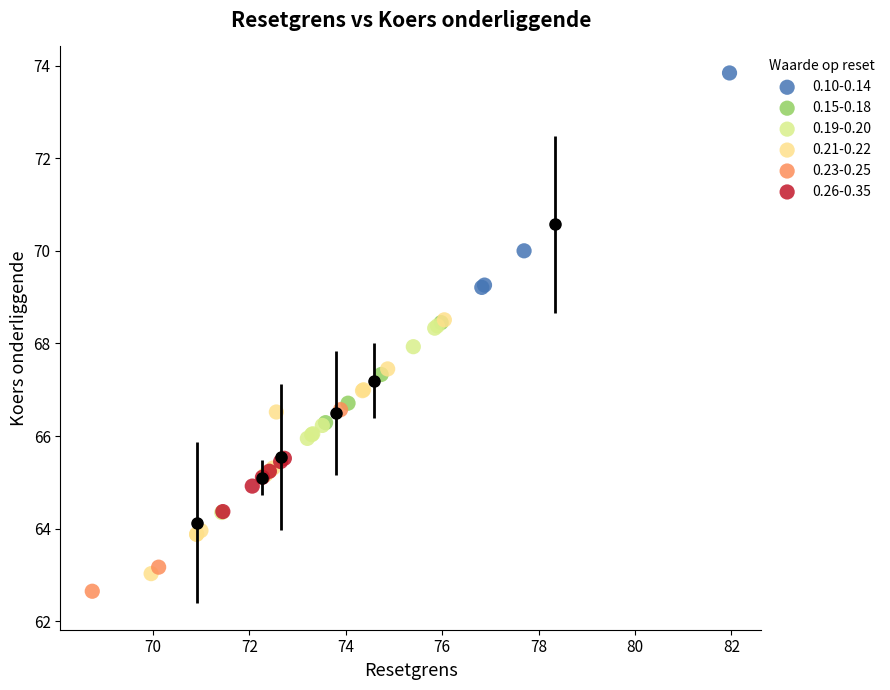

What are all the series names shown in the legend?

0.10-0.14, 0.15-0.18, 0.19-0.20, 0.21-0.22, 0.23-0.25, 0.26-0.35